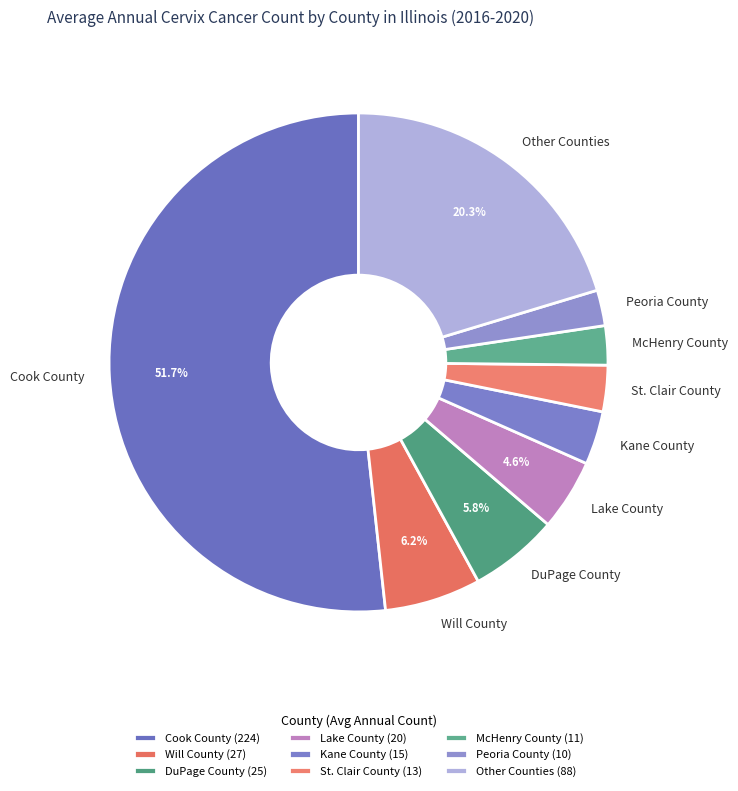

To the nearest percent, what is the difference between the largest and smallest slice percentages?

49%